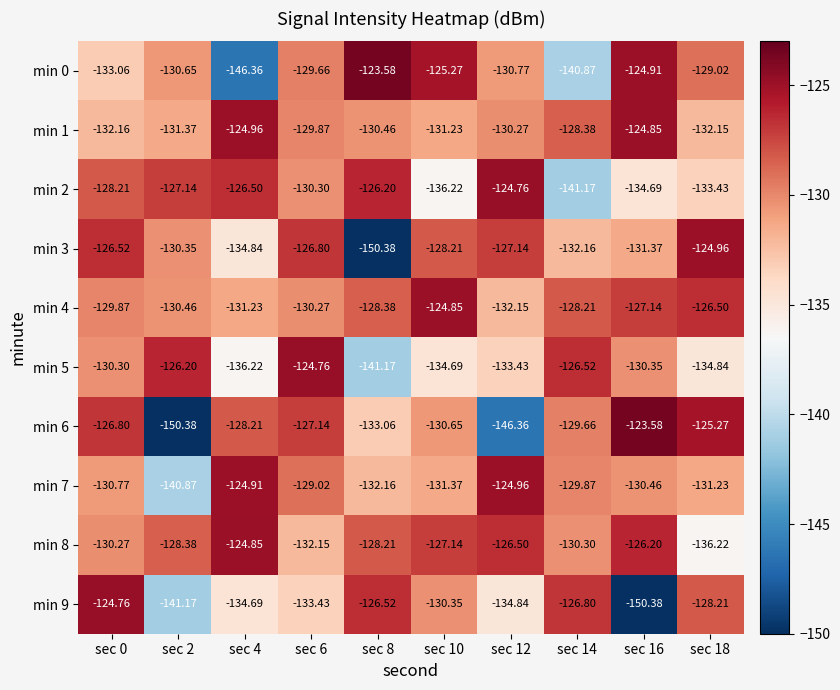

Is the value of min 1 at sec 12 greater than the value of min 3 at sec 6?

No